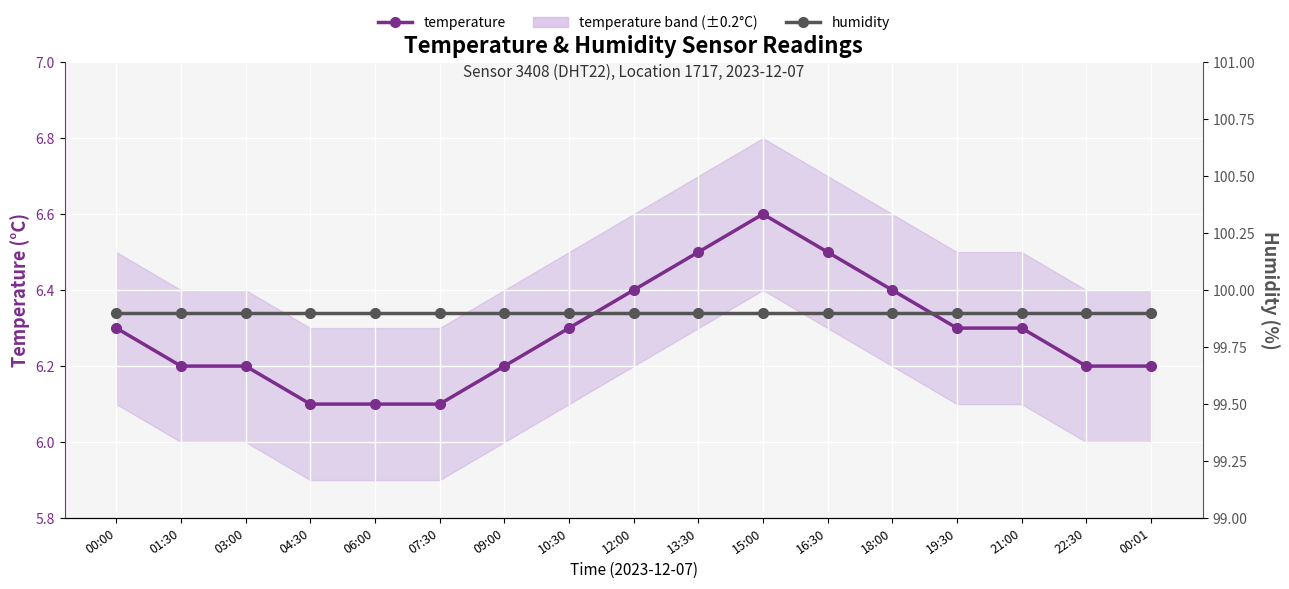

How many lines are shown in the chart?

2